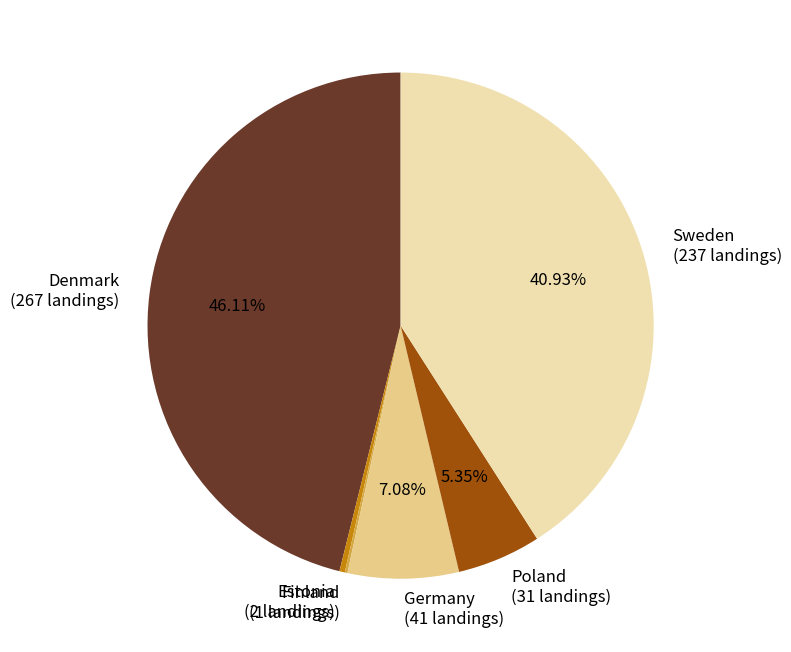

Which slice is the largest?

Denmark